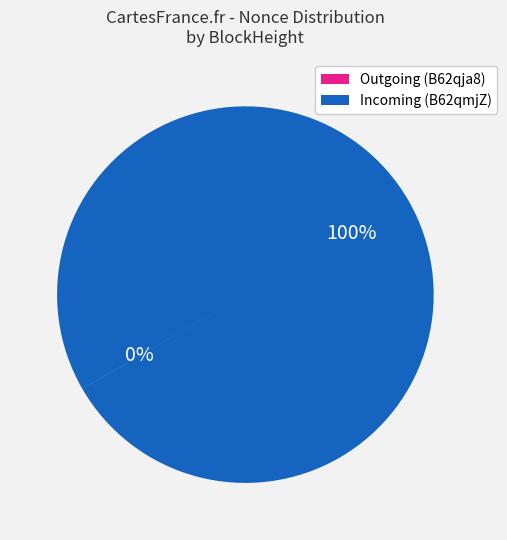

To the nearest percent, what is the difference between the largest and smallest slice percentages?

100%